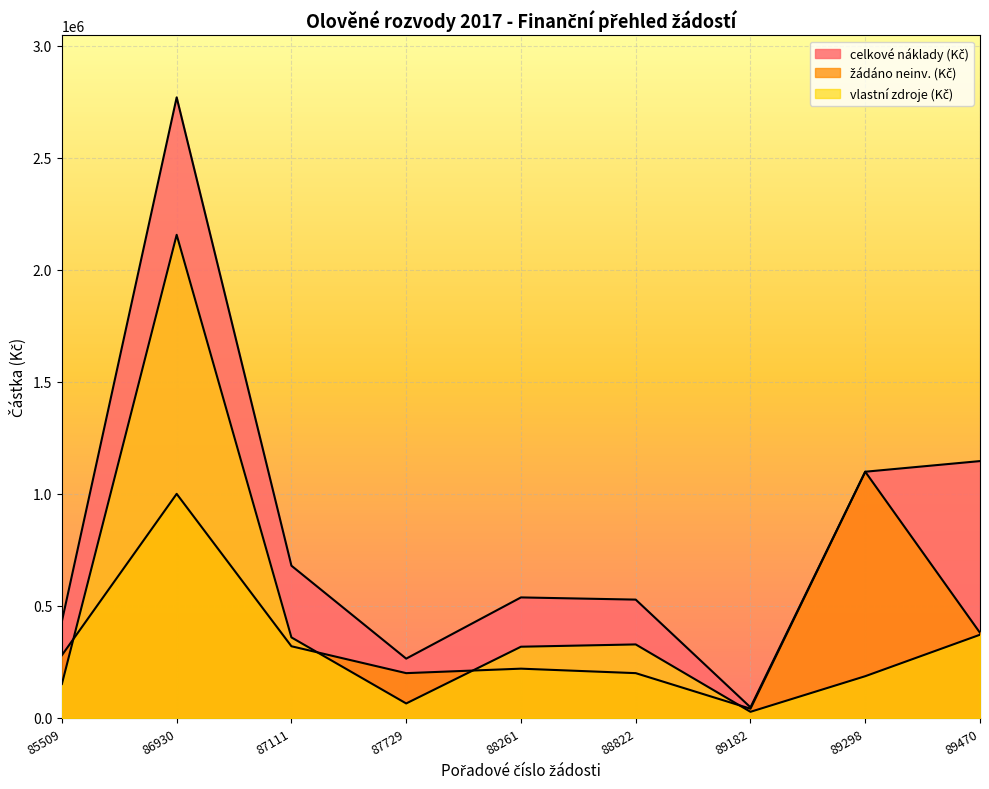

Between 87729 and 88822, which series saw the biggest shift?

celkové náklady (Kč)